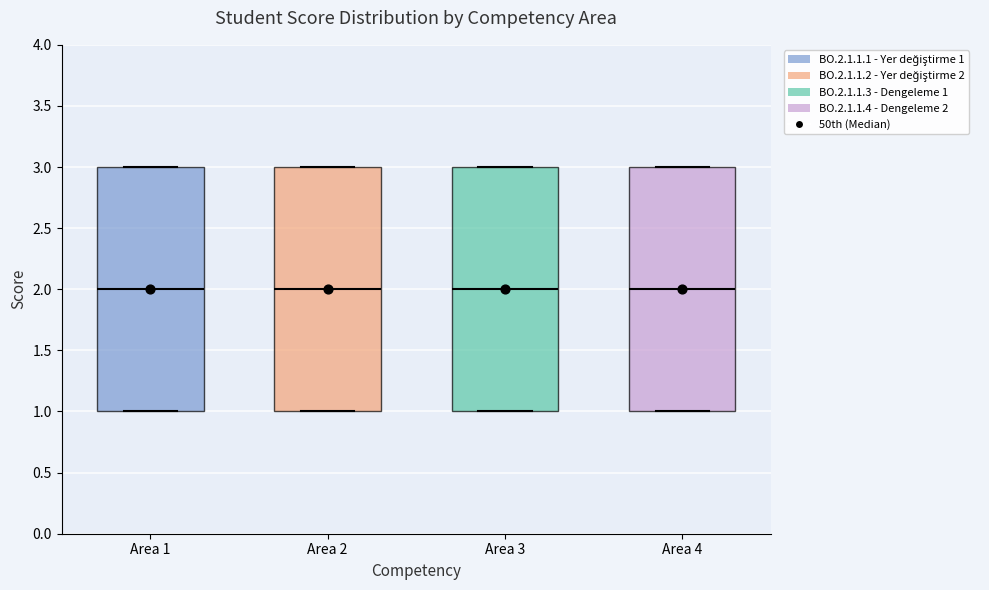

Reading left to right, read every box against the y-axis: the position of its median line, the range the box covers, and the ends of its whiskers. The values are not printed on the chart, so give them approximately, as read against the axis.

Area 1: median 2, box 1 to 3, whiskers 1 to 3
Area 2: median 2, box 1 to 3, whiskers 1 to 3
Area 3: median 2, box 1 to 3, whiskers 1 to 3
Area 4: median 2, box 1 to 3, whiskers 1 to 3